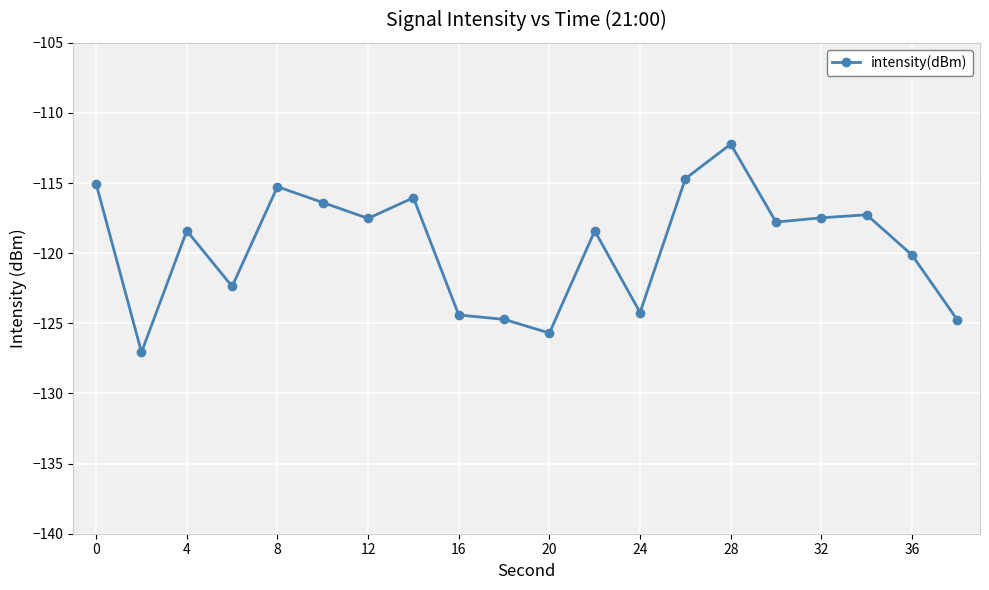

What is the value of the 2nd point from the left?

-127.1